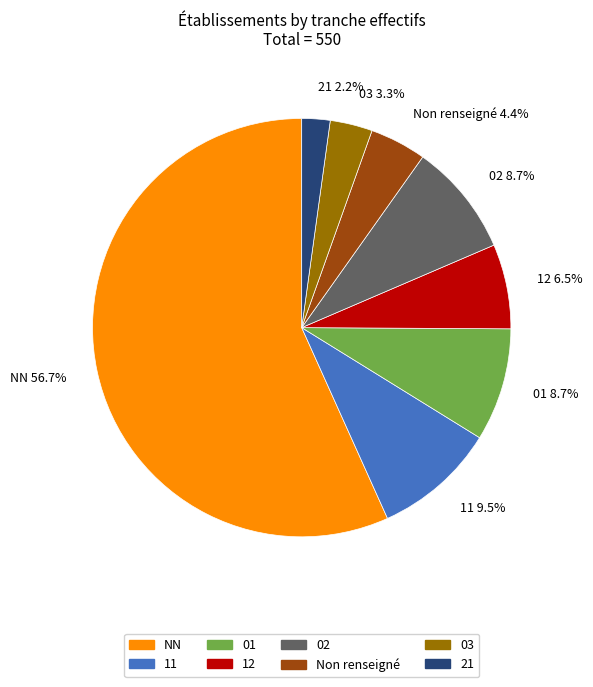

Does any single category account for the majority?

Yes